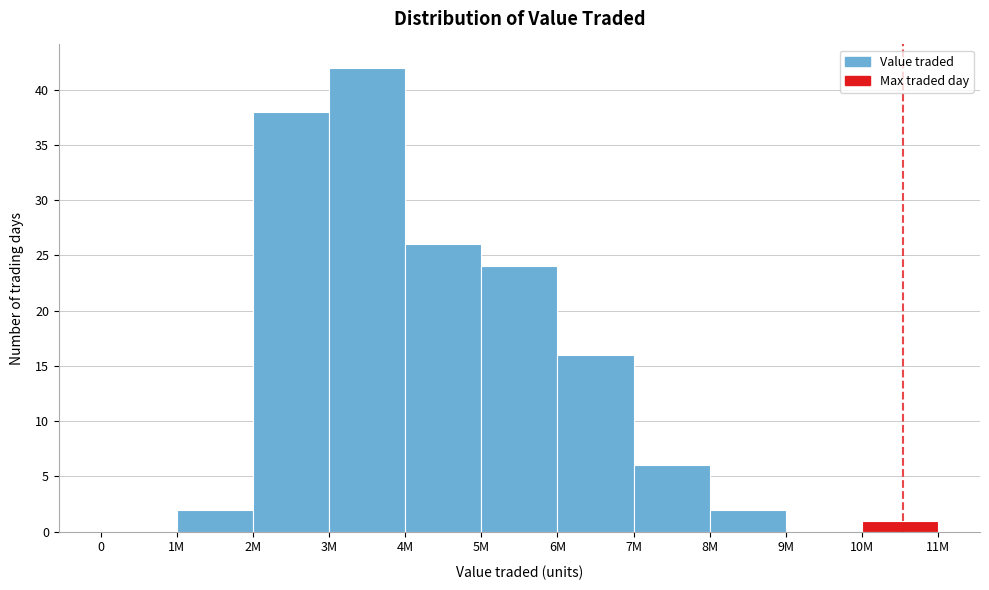

Reading left to right, transcribe all the data shown in this chart.

0=0	1M=2	2M=38	3M=42	4M=26	5M=24	6M=16	7M=6	8M=2	9M=0	10M=1